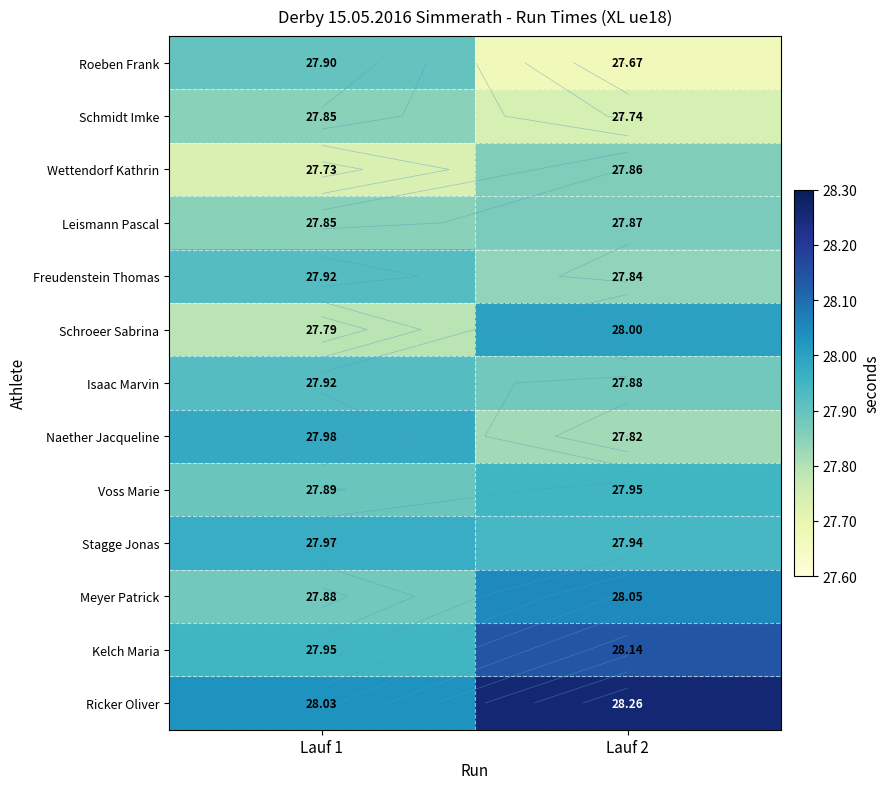

At how many categories does at least one series exceed 28?

2